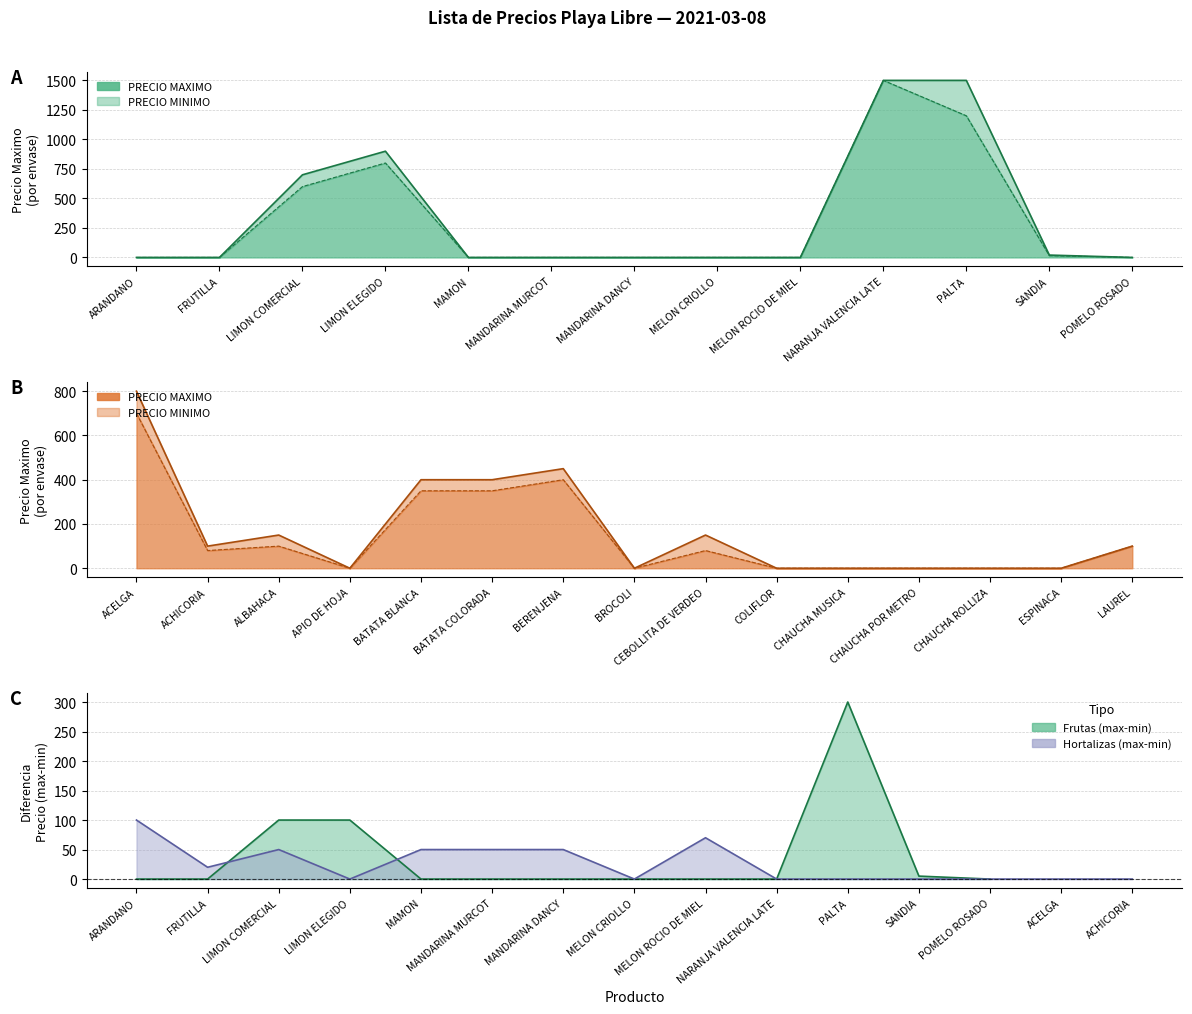

True or false: PRECIO MINIMO and PRECIO MAXIMO cross at least once.

False